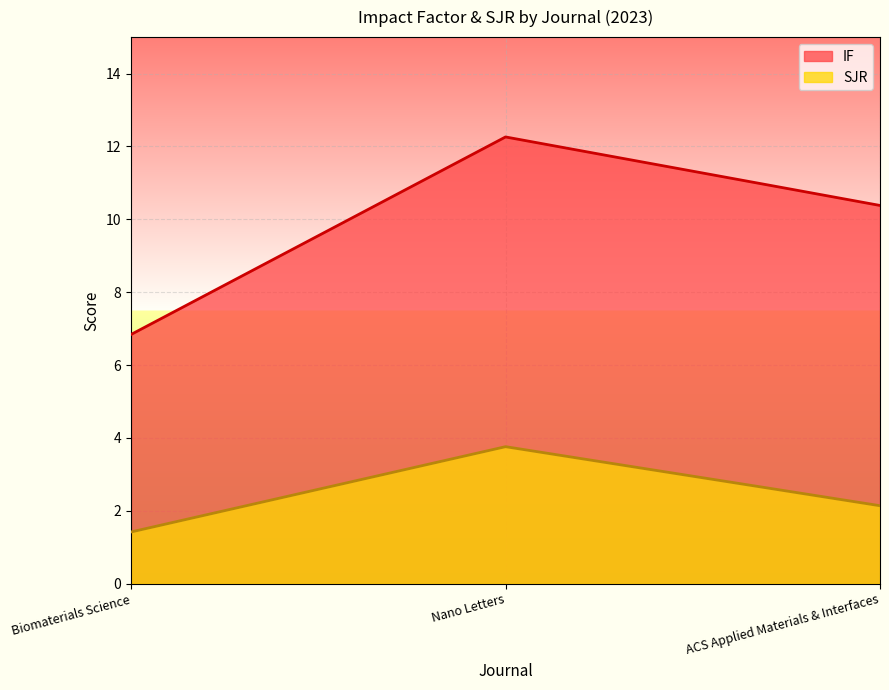

What is the minimum value for IF?

6.8